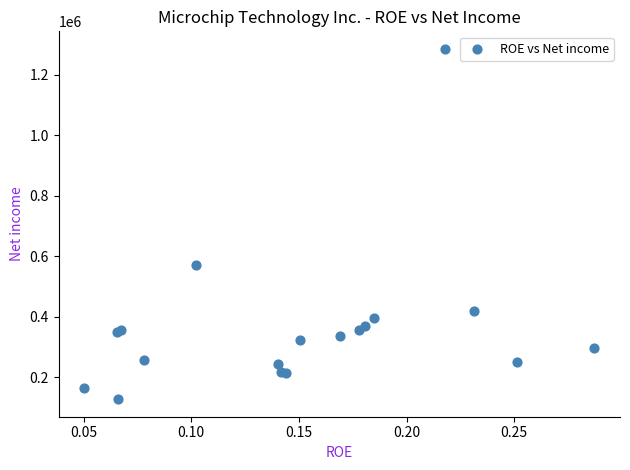

What Y value in the scatter plot is closest to 706444?

570600